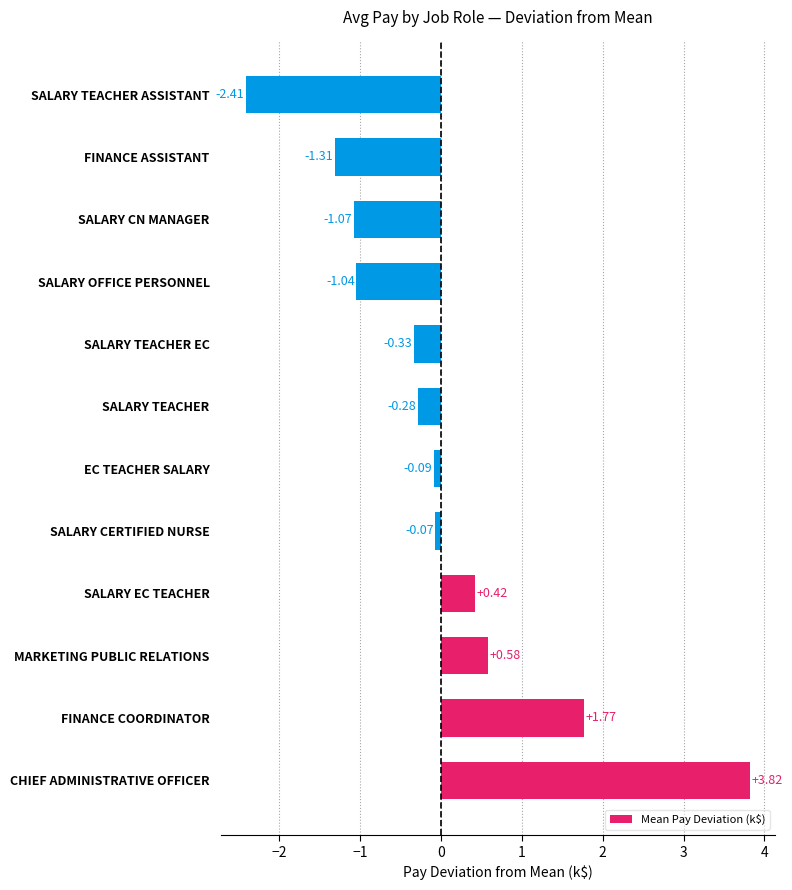

Where is the data nearest to the value 0?

SALARY CERTIFIED NURSE